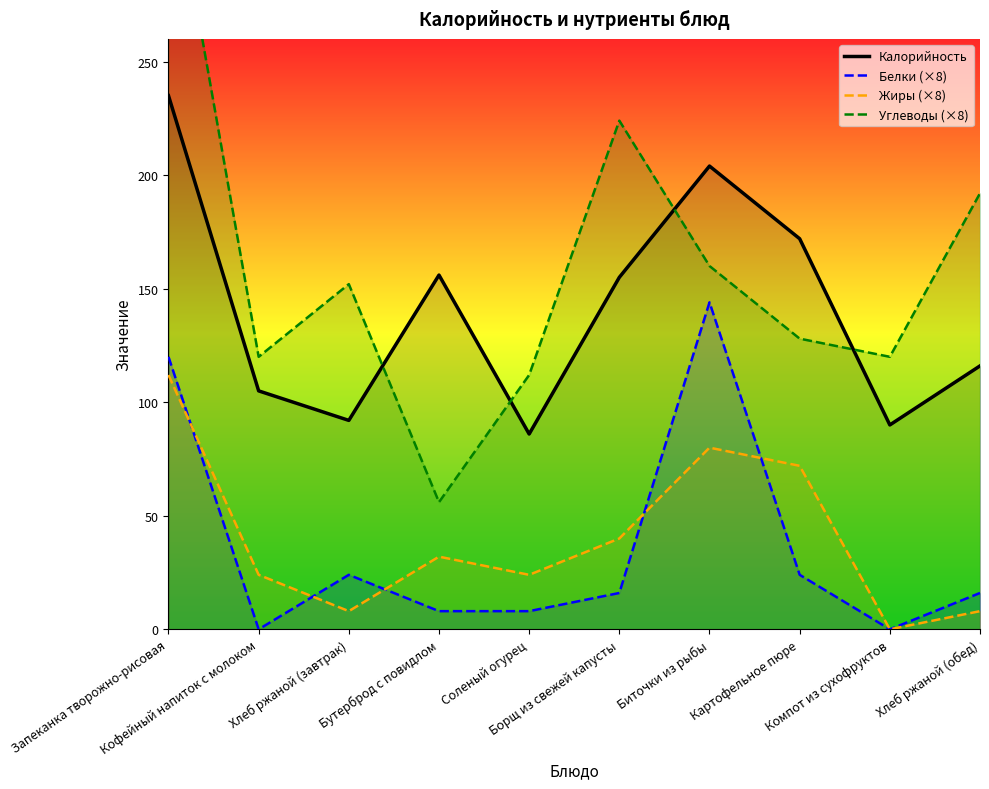

Reading left to right, what are all the values shown in this chart?

Калорийность: Запеканка творожно-рисовая=235	Кофейный напиток с молоком=105	Хлеб ржаной (завтрак)=92	Бутерброд с повидлом=156	Соленый огурец=86	Борщ из свежей капусты=155	Биточки из рыбы=204	Картофельное пюре=172	Компот из сухофруктов=90	Хлеб ржаной (обед)=116
Белки (×8): Запеканка творожно-рисовая=120	Кофейный напиток с молоком=0	Хлеб ржаной (завтрак)=24	Бутерброд с повидлом=8	Соленый огурец=8	Борщ из свежей капусты=16	Биточки из рыбы=144	Картофельное пюре=24	Компот из сухофруктов=0	Хлеб ржаной (обед)=16
Жиры (×8): Запеканка творожно-рисовая=112	Кофейный напиток с молоком=24	Хлеб ржаной (завтрак)=8	Бутерброд с повидлом=32	Соленый огурец=24	Борщ из свежей капусты=40	Биточки из рыбы=80	Картофельное пюре=72	Компот из сухофруктов=0	Хлеб ржаной (обед)=8
Углеводы (×8): Запеканка творожно-рисовая=344	Кофейный напиток с молоком=120	Хлеб ржаной (завтрак)=152	Бутерброд с повидлом=56	Соленый огурец=112	Борщ из свежей капусты=224	Биточки из рыбы=160	Картофельное пюре=128	Компот из сухофруктов=120	Хлеб ржаной (обед)=192